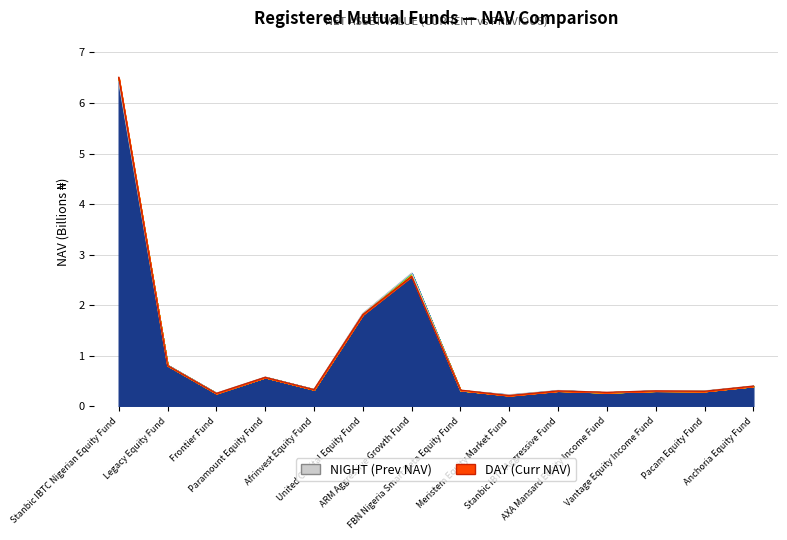

Which category has the highest value in the NIGHT series?

Stanbic IBTC Nigerian Equity Fund